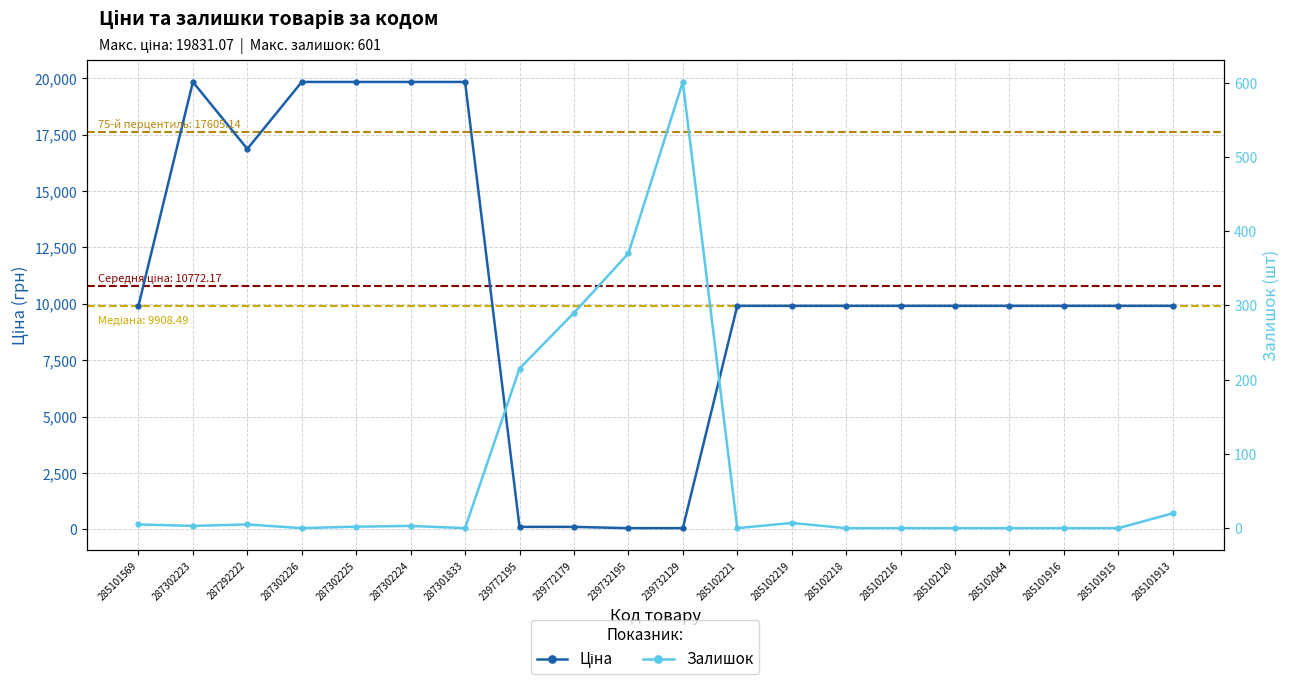

Reading left to right, what are all the values shown in this chart?

Ціна: 285101569=9908.5	287302223=19831.1	287292222=16863.2	287302226=19831.1	287302225=19831.1	287302224=19831.1	287301833=19831.1	239772195=113.3	239772179=113.3	239732195=56.7	239732129=56.7	285102221=9908.5	285102219=9908.5	285102218=9908.5	285102216=9908.5	285102120=9908.5	285102044=9908.5	285101916=9908.5	285101915=9908.5	285101913=9908.5
Залишок: 285101569=5.0	287302223=3.0	287292222=5.0	287302226=0.0	287302225=2.0	287302224=3.0	287301833=0.0	239772195=215.0	239772179=290.0	239732195=370.0	239732129=601.0	285102221=0.0	285102219=7.0	285102218=0.0	285102216=0.0	285102120=0.0	285102044=0.0	285101916=0.0	285101915=0.0	285101913=20.0